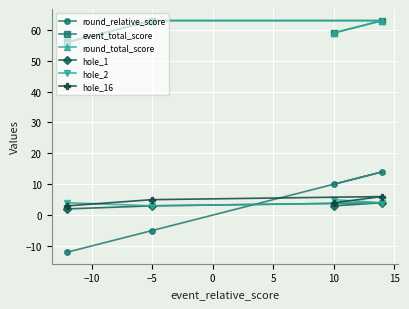

What is the difference between the second highest and second lowest values in the hole_16 series?

1